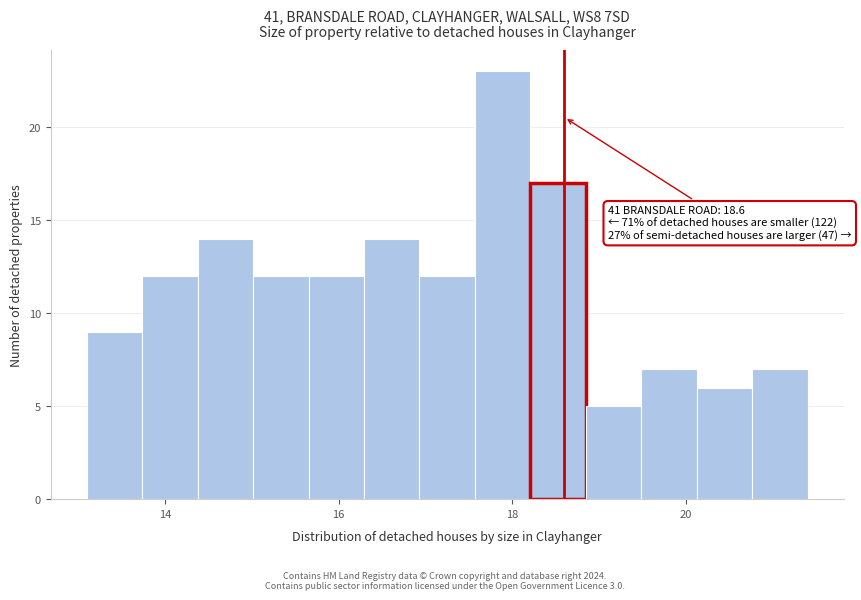

Read against the x-axis, roughly where is the centre of the tallest bar?

17.8